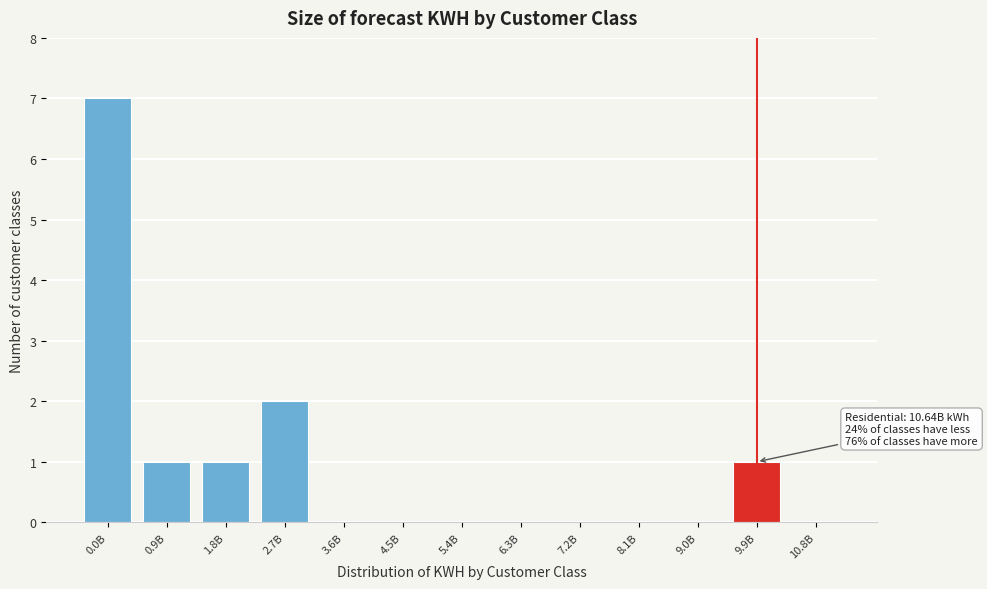

Reading right to left, what are all the values shown in this chart?

10.8B=0	9.9B=1	9.0B=0	8.1B=0	7.2B=0	6.3B=0	5.4B=0	4.5B=0	3.6B=0	2.7B=2	1.8B=1	0.9B=1	0.0B=7